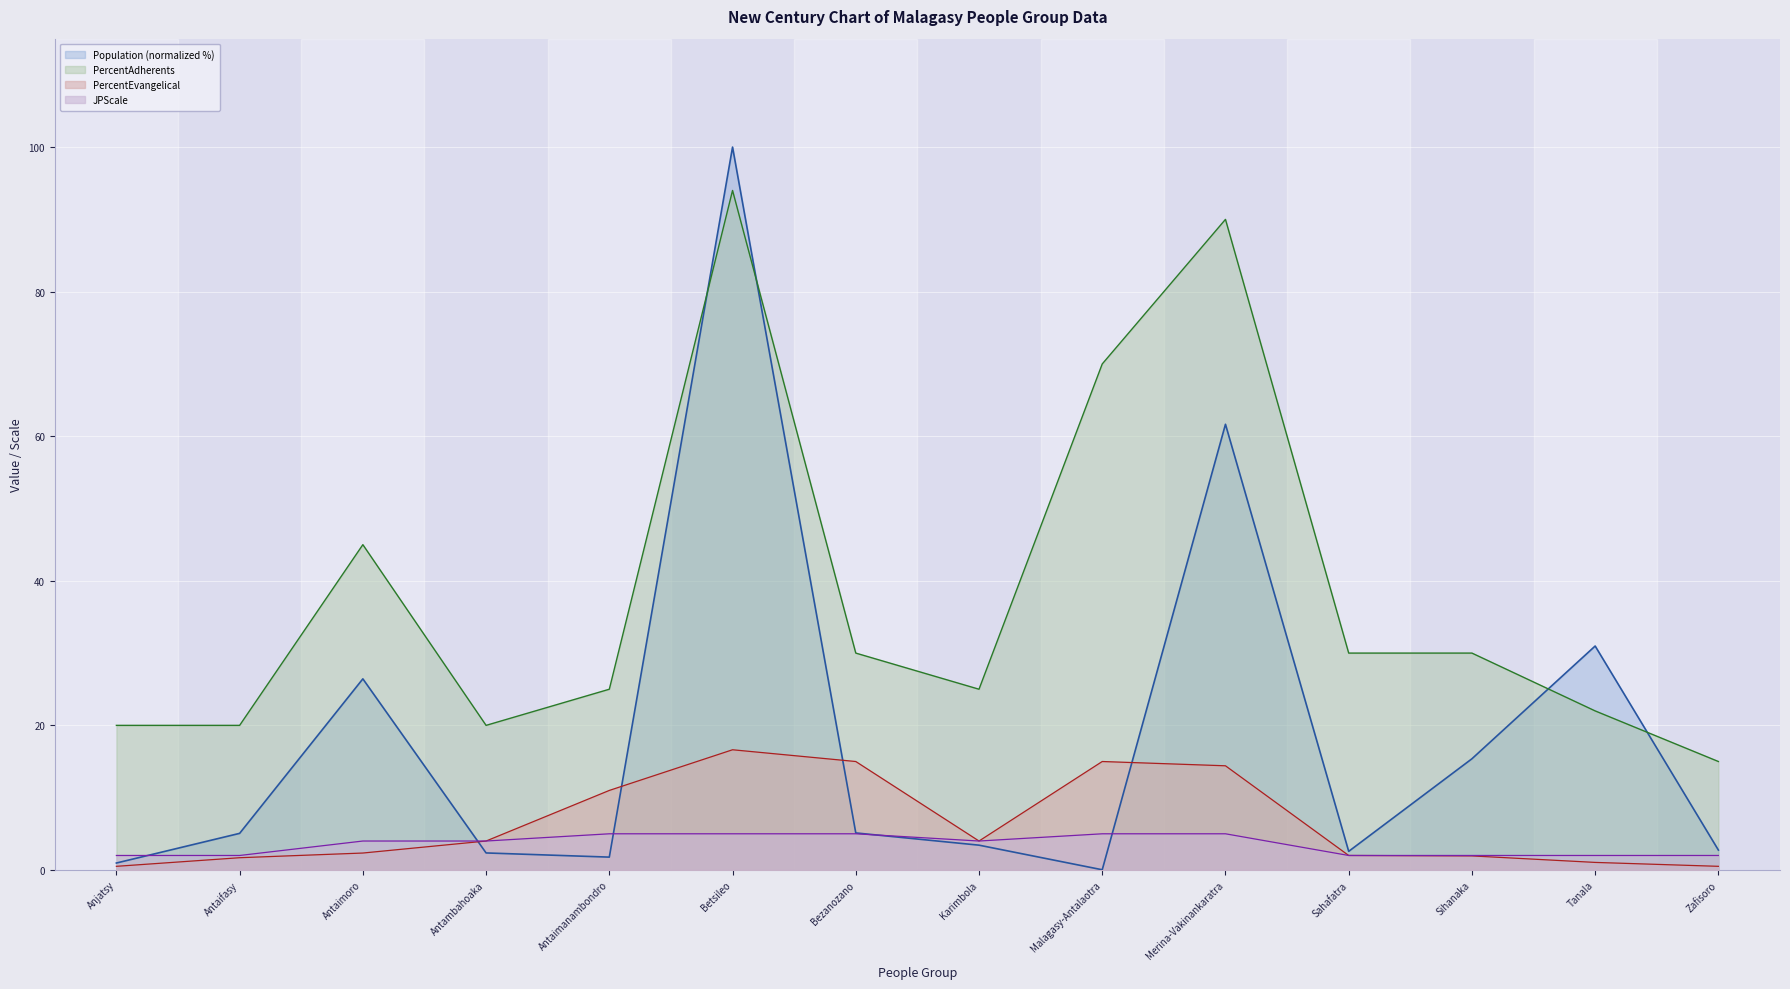

What is the lowest value of the PercentEvangelical series?

0.5